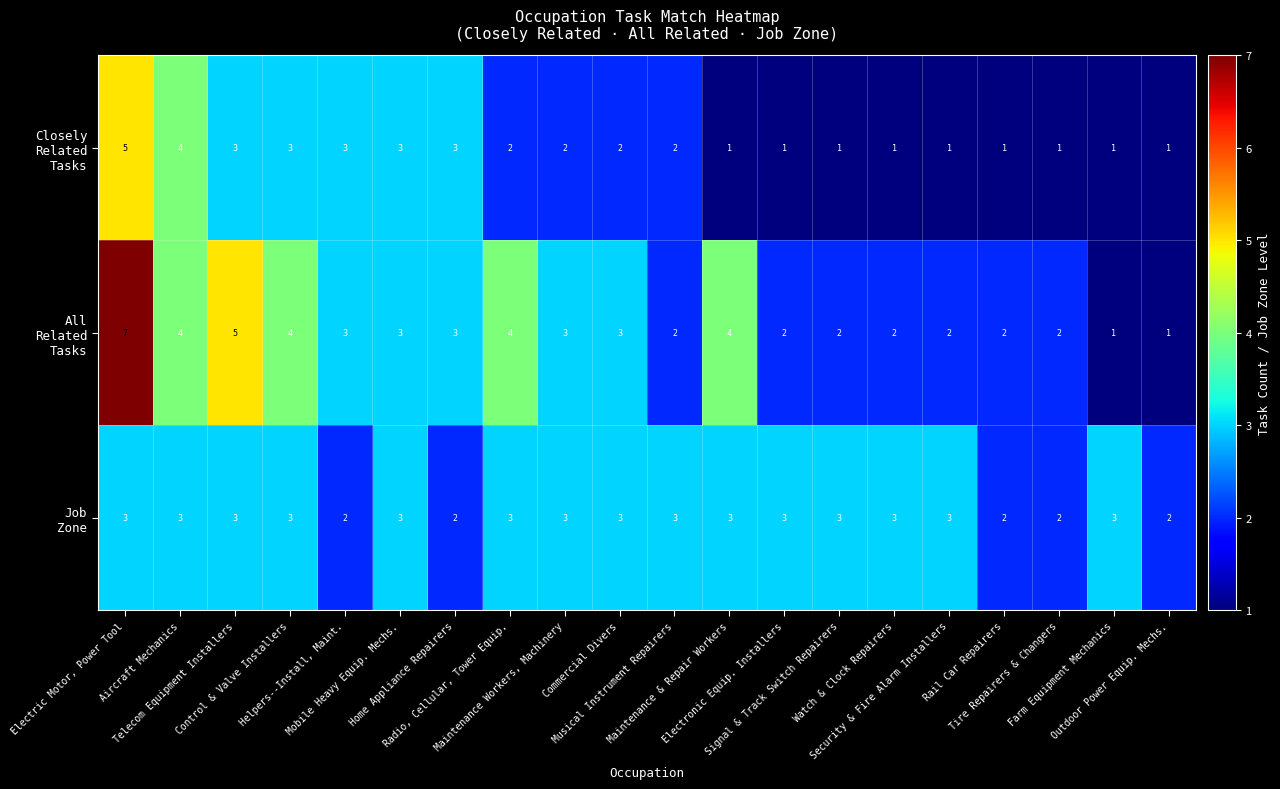

What is the greatest value displayed?

7